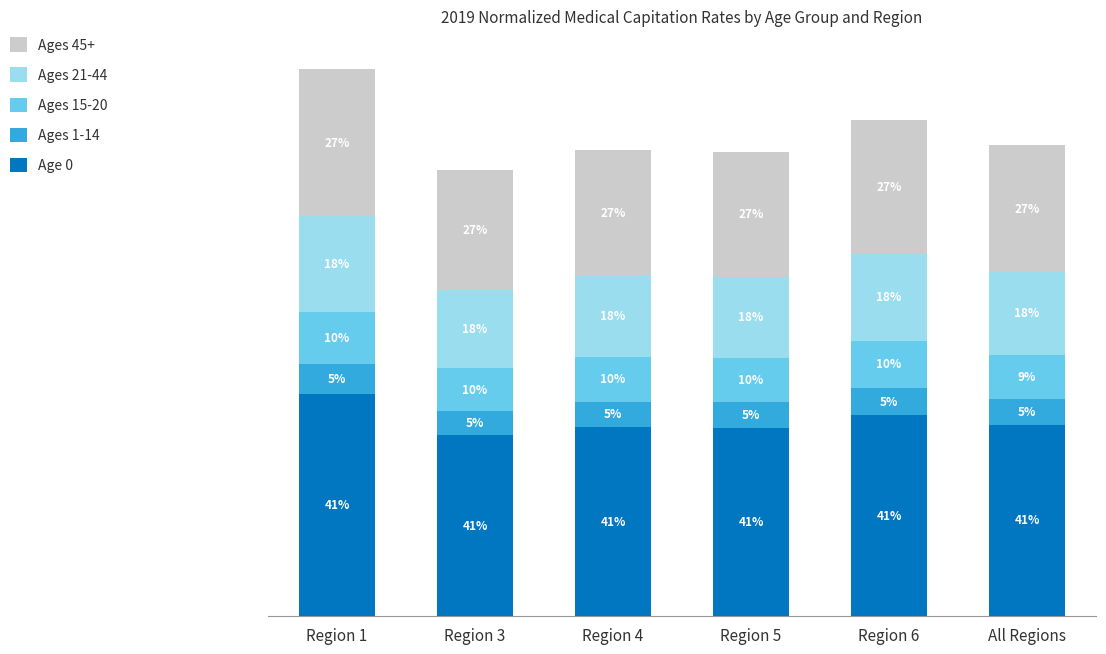

Does the chart contain any negative values?

No